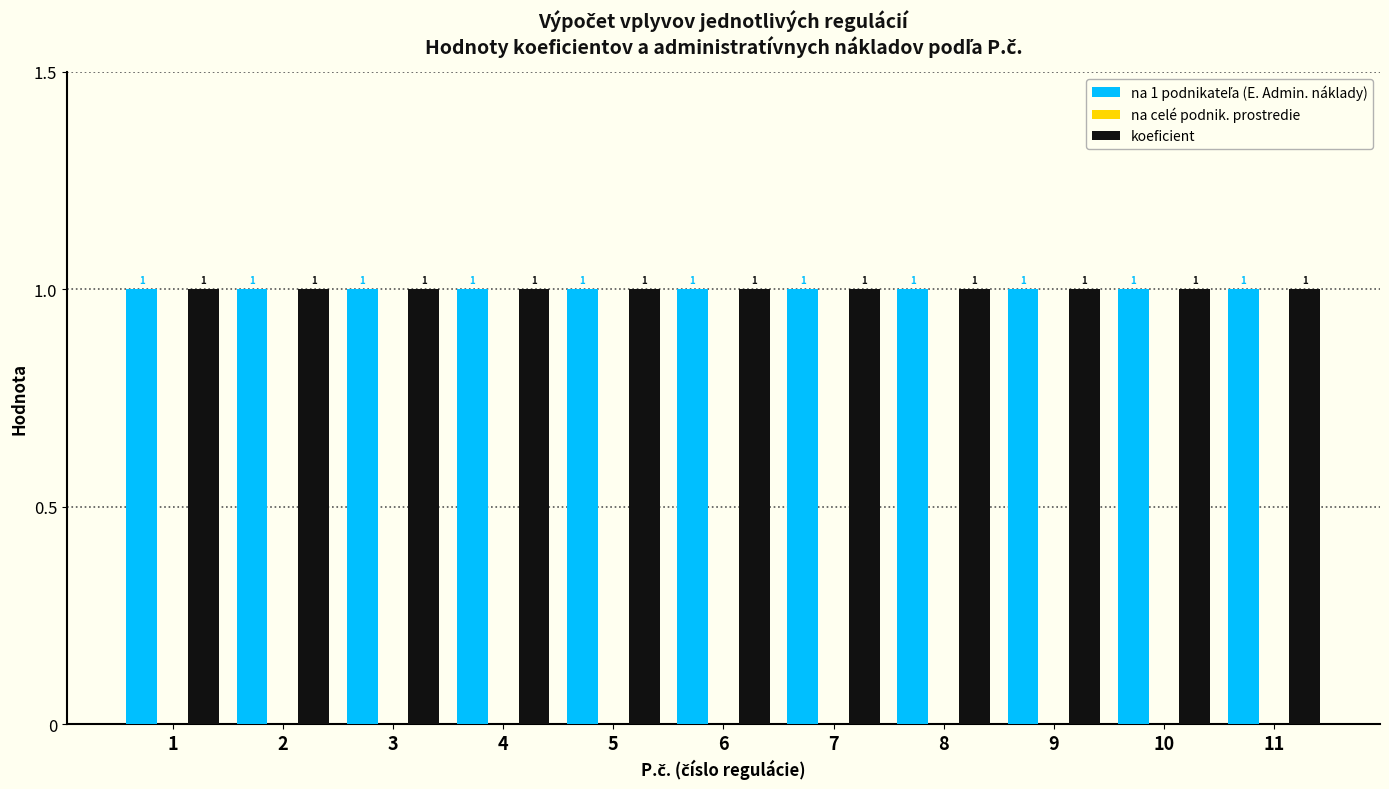

Reading right to left, list all the values displayed in this chart.

na 1 podnikateľa (E. Admin. náklady): 11=1	10=1	9=1	8=1	7=1	6=1	5=1	4=1	3=1	2=1	1=1
na celé podnik. prostredie: 11=0	10=0	9=0	8=0	7=0	6=0	5=0	4=0	3=0	2=0	1=0
koeficient: 11=1	10=1	9=1	8=1	7=1	6=1	5=1	4=1	3=1	2=1	1=1